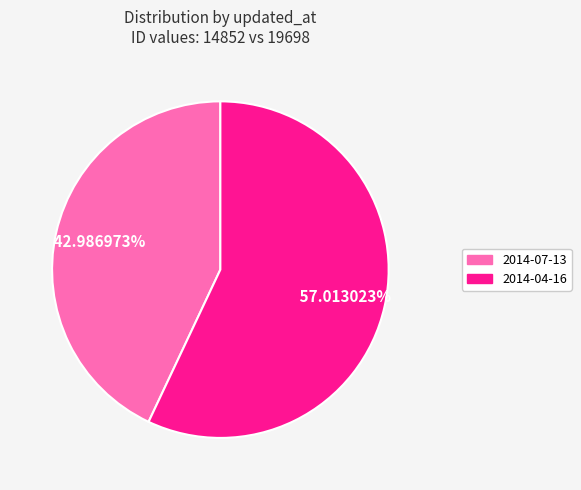

The 2014-04-16 slice represents 57% of the pie. True or false?

True